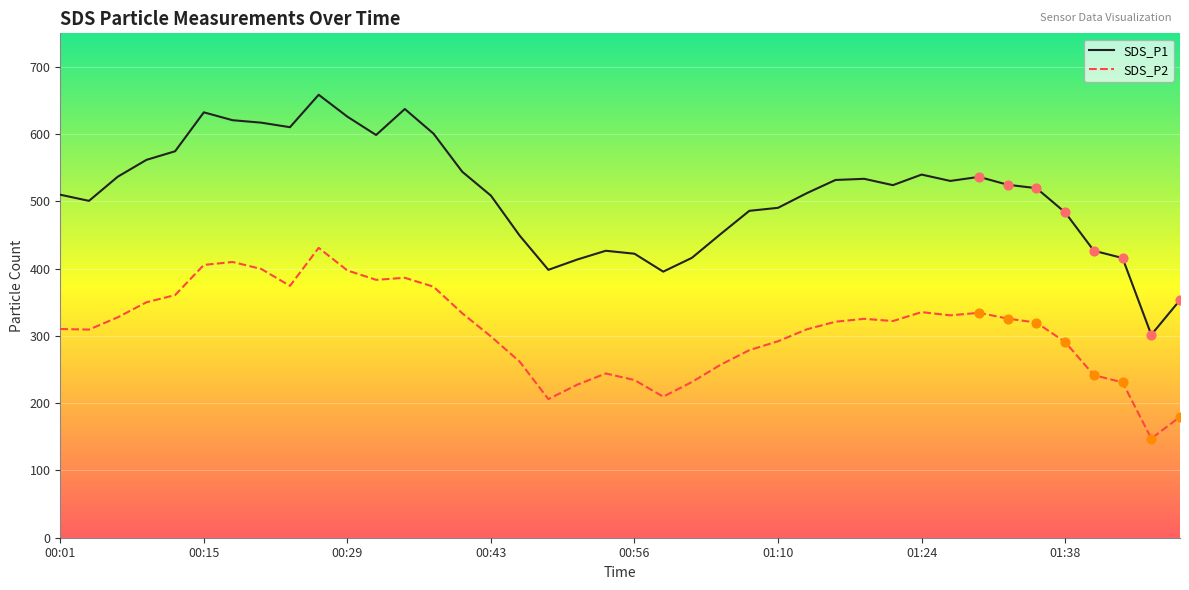

Which series has the widest spread of values?

SDS_P1